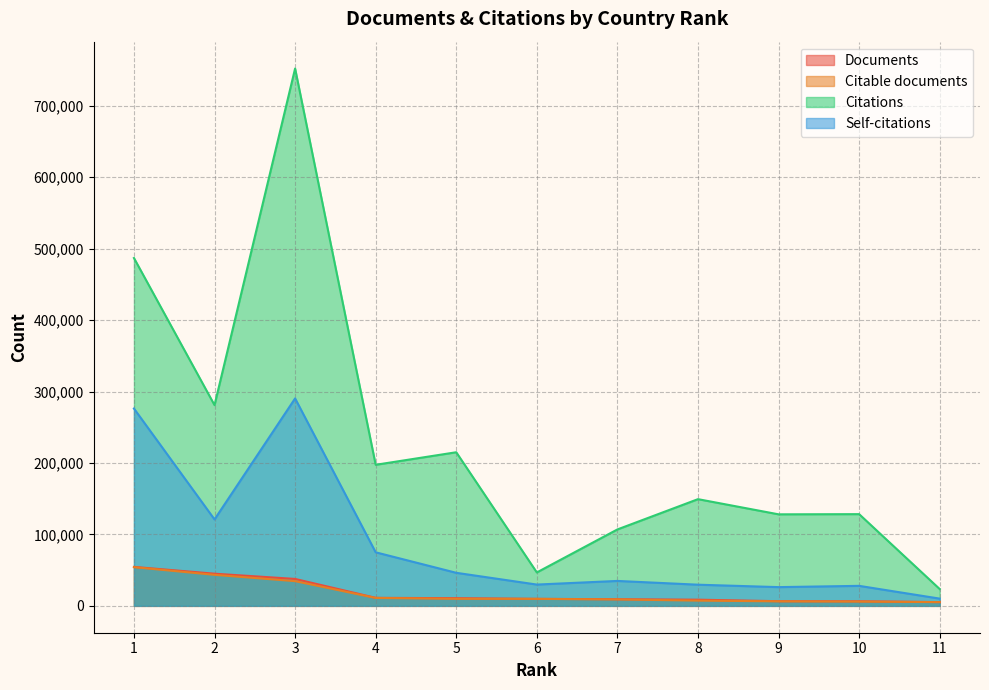

At which category is the sum across all series the highest?

3